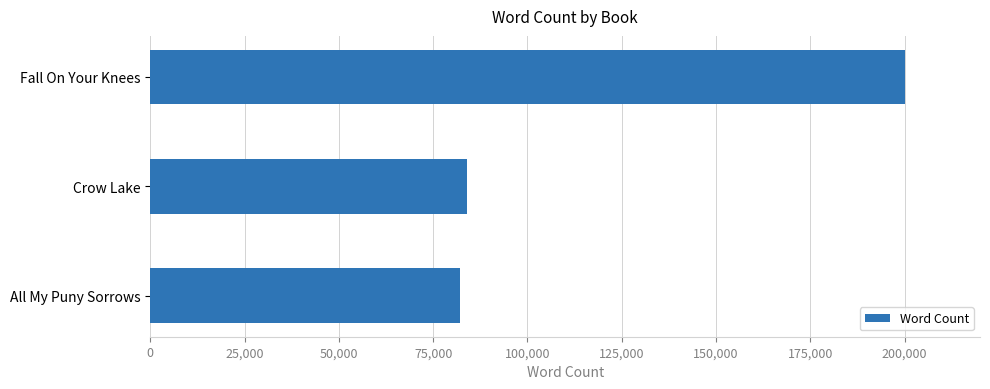

The chart shows a value of 119000 at Crow Lake. True or false?

False